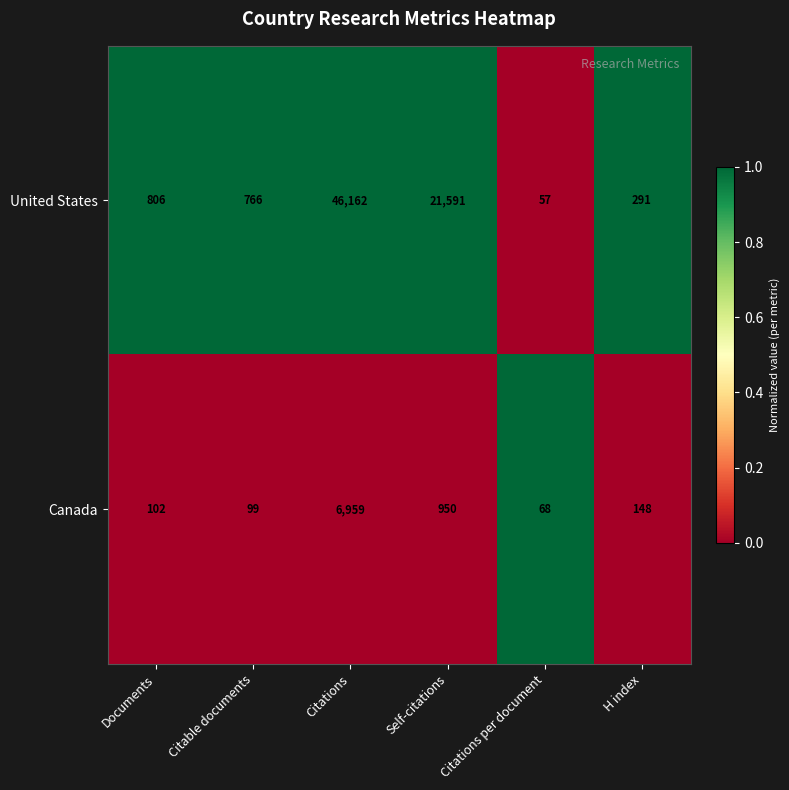

The Canada series shows 102 at Documents. True or false?

True